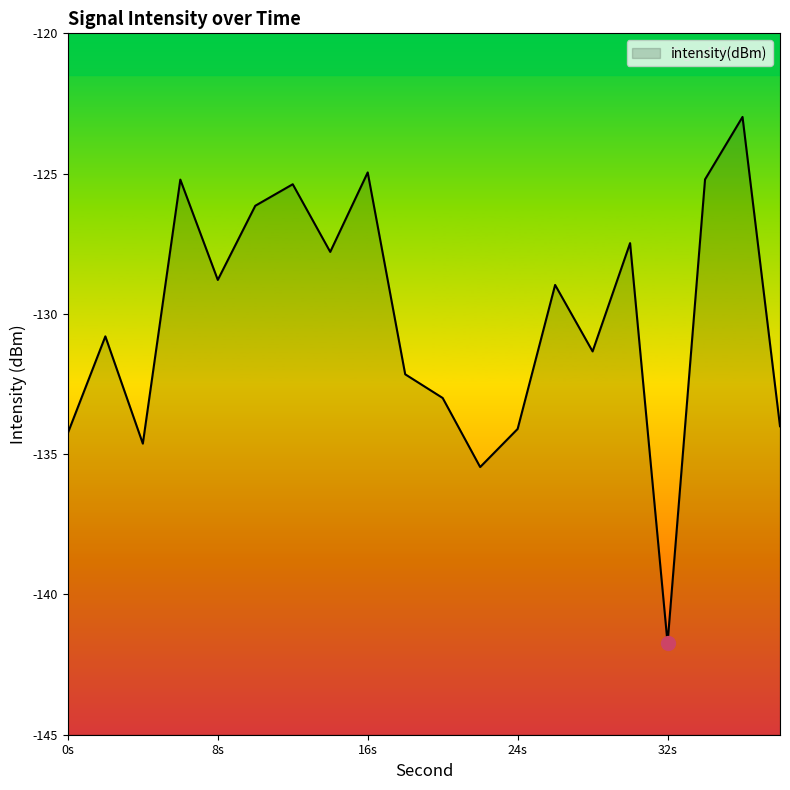

The value of intensity(dBm) at 8s is -212.4. True or false?

False